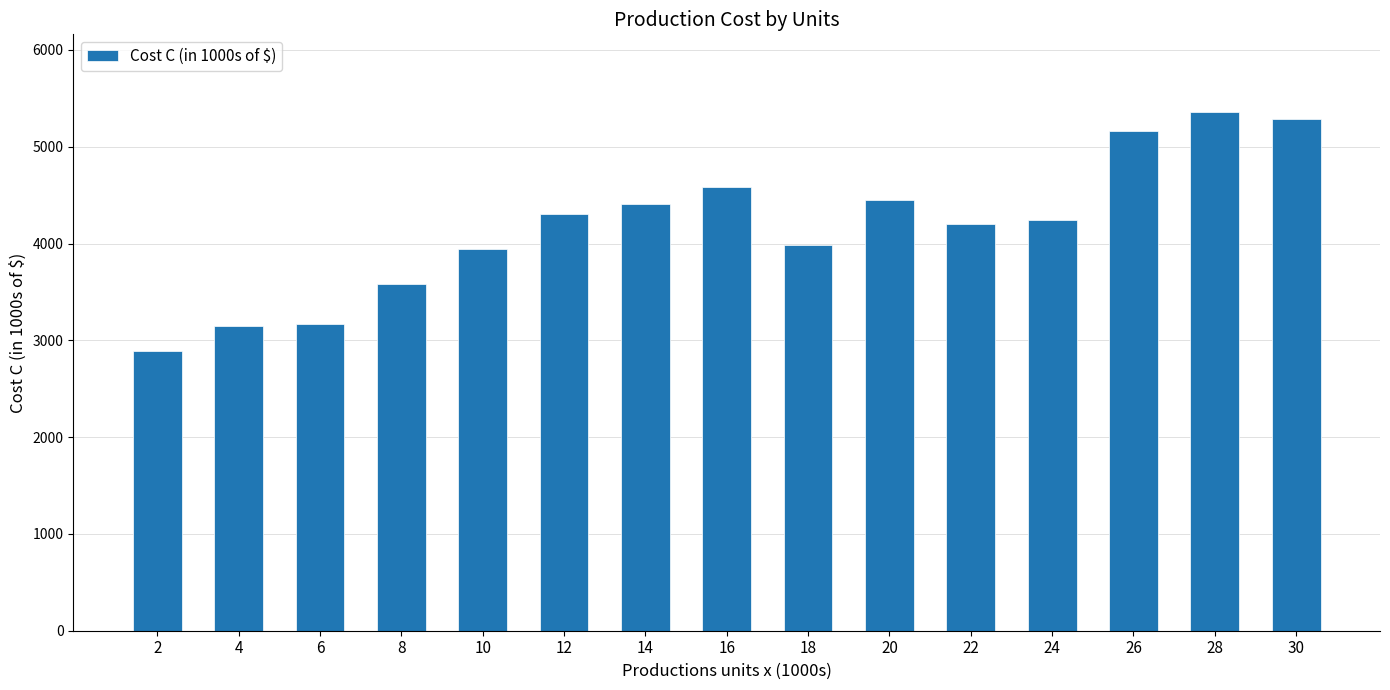

Where does the data first go above 4247?

12